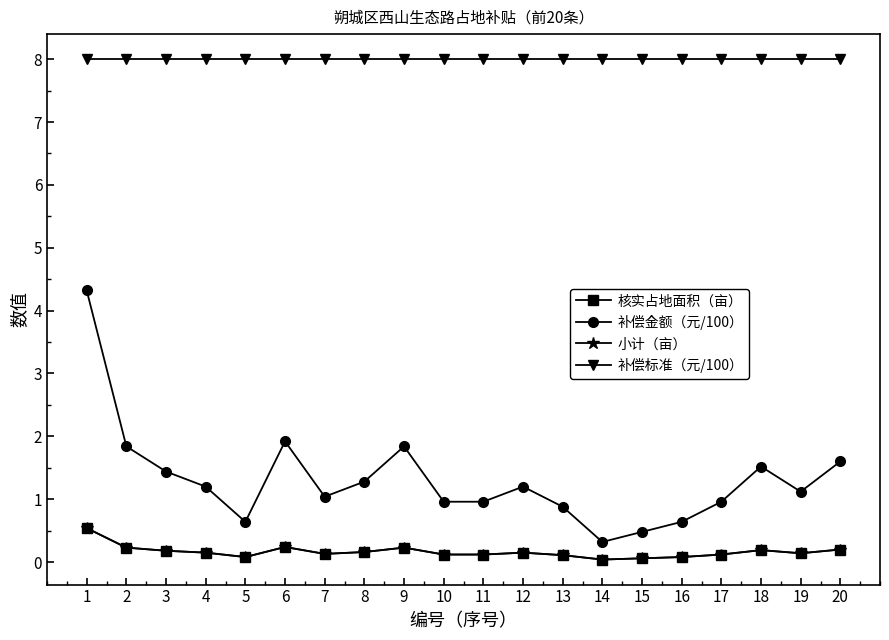

Does the chart have visible grid lines?

No